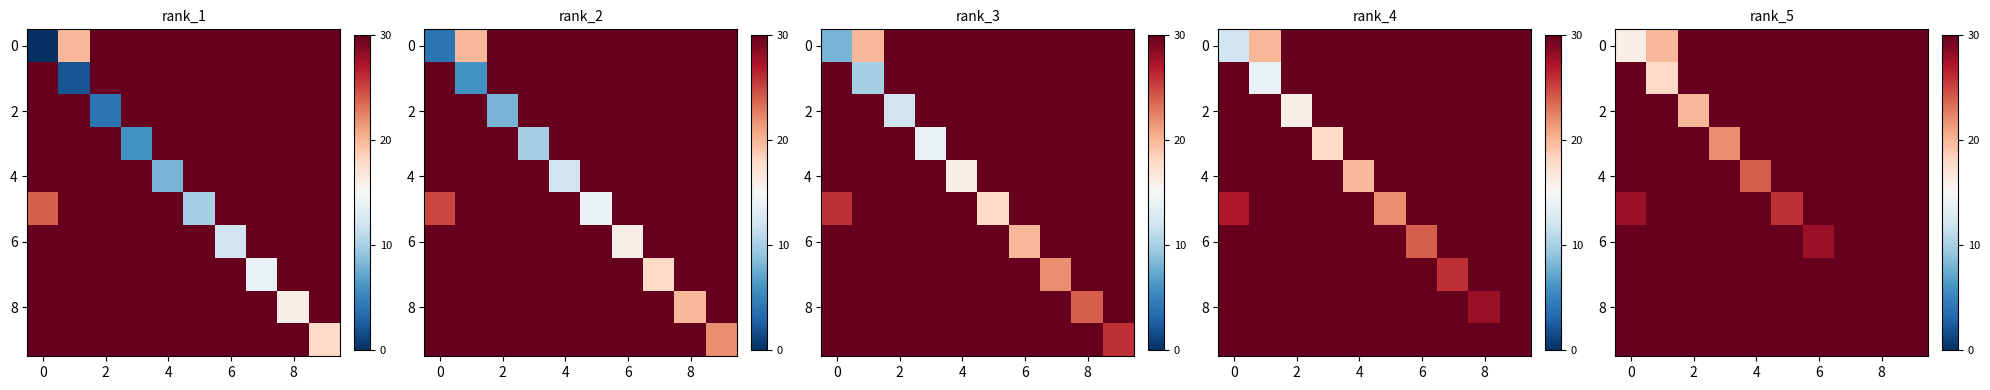

How many data points does each series have?

10